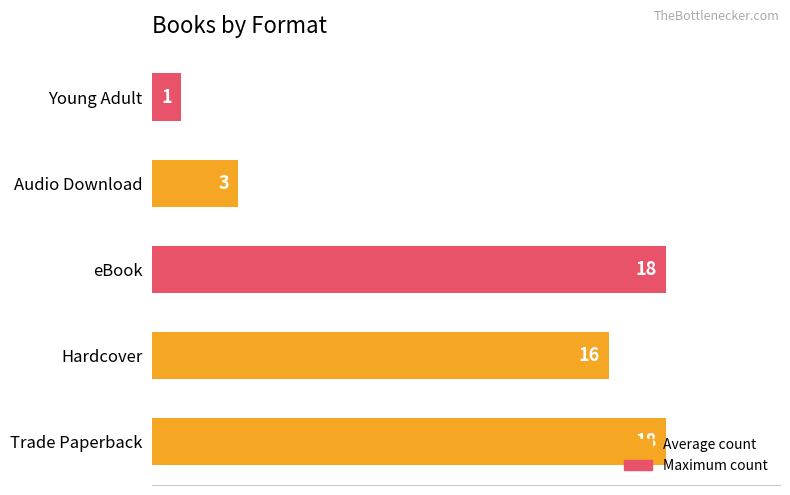

Is it true that the value at eBook is 27?

False